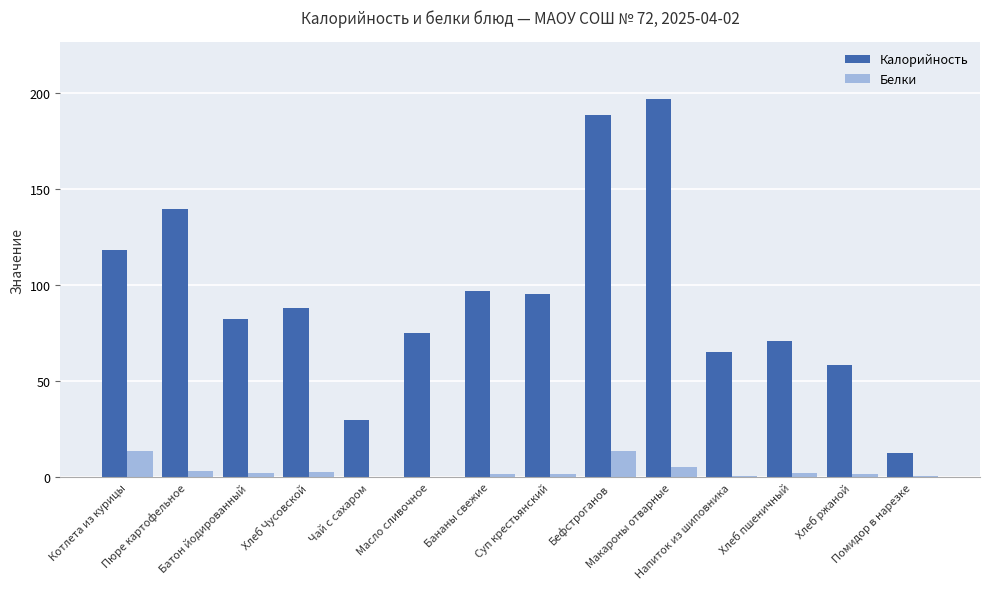

Which series has the largest total across all categories?

Калорийность